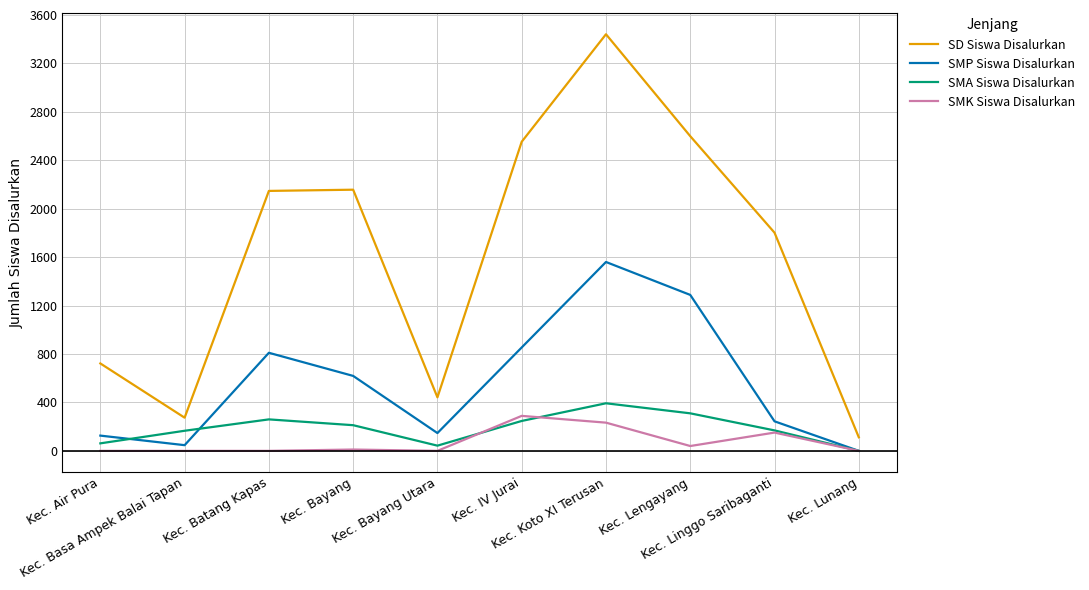

True or false: SD Siswa Disalurkan and SMA Siswa Disalurkan cross at least once.

False